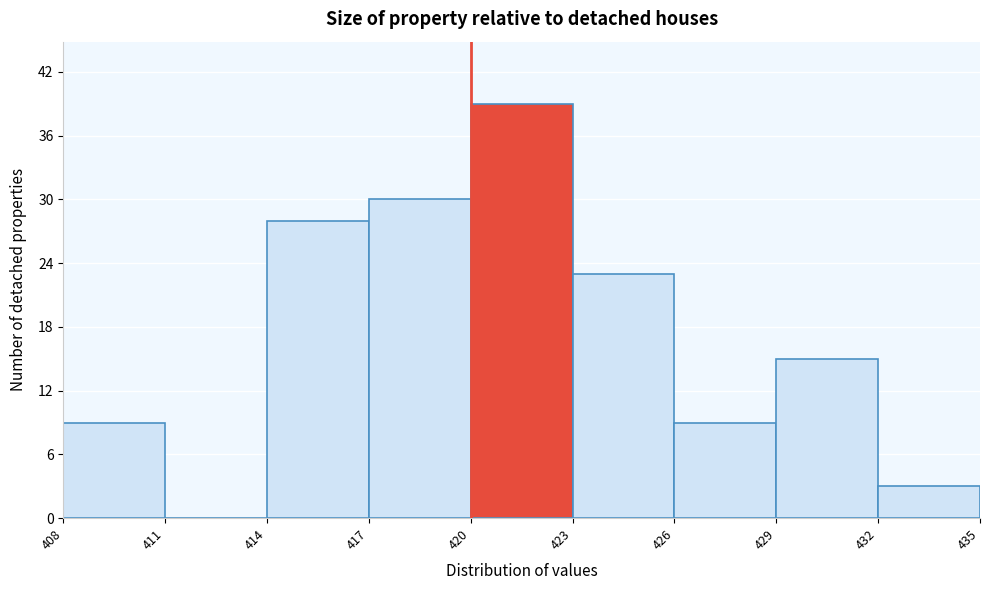

Reading left to right, list every bar in this chart as the range it spans on the x-axis followed by its height. The values are not printed on the chart, so give them approximately, as read against the axis.

408 to 411: 9
411 to 414: 0
414 to 417: 28
417 to 420: 30
420 to 423: 39
423 to 426: 23
426 to 429: 9
429 to 432: 15
432 to 435: 3